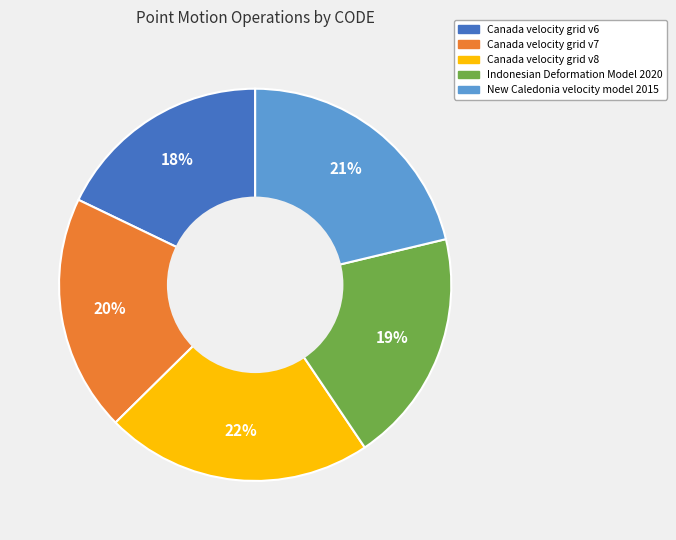

To the nearest percent, what portion does New Caledonia velocity model 2015 represent?

21%